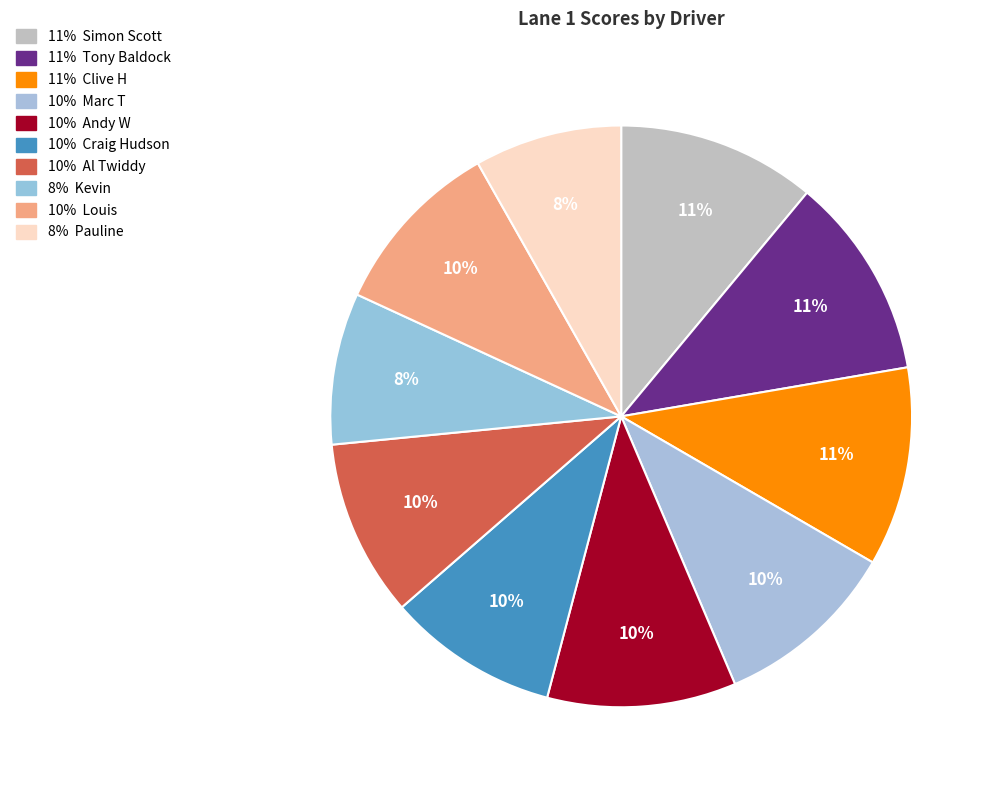

Count the number of slices in the pie.

10